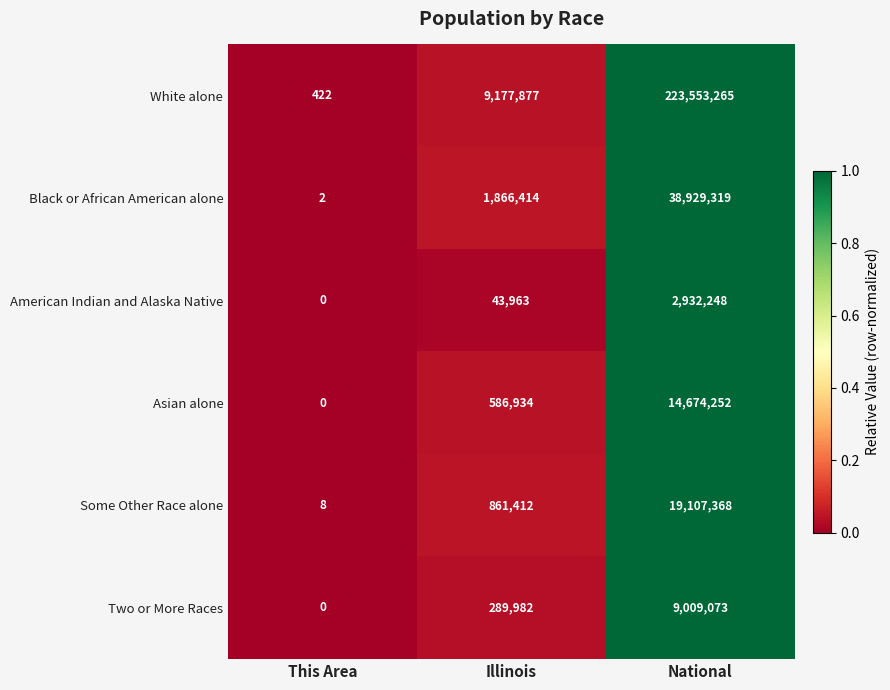

Rank the series by their maximum value, from highest to lowest.

White alone, Black or African American alone, Some Other Race alone, Asian alone, Two or More Races, American Indian and Alaska Native